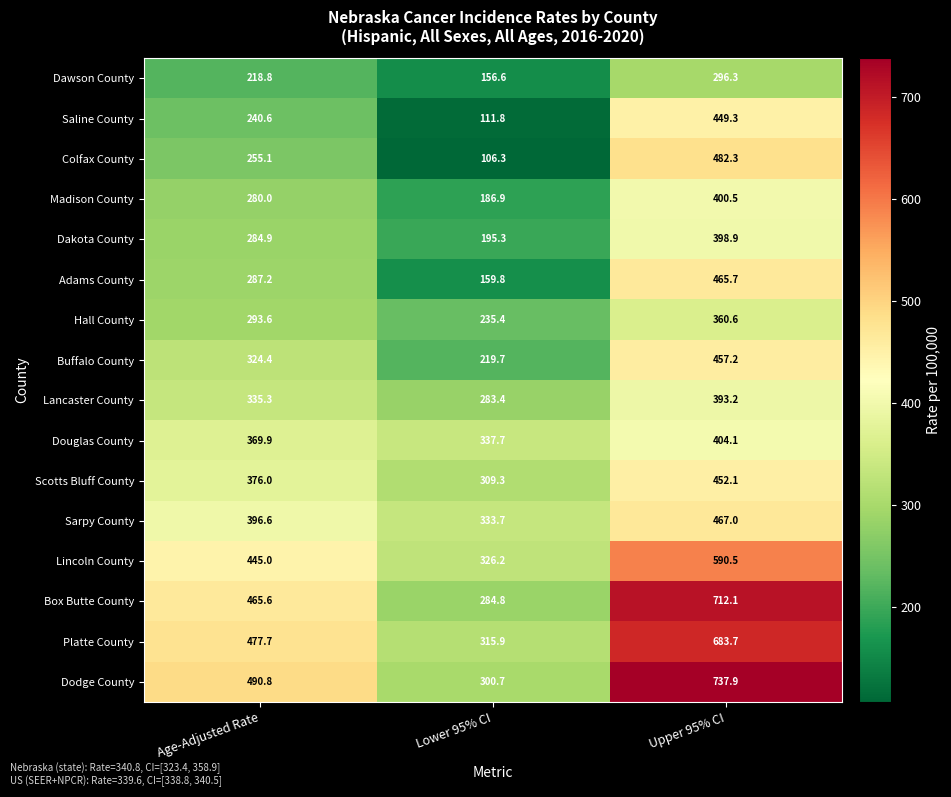

Which label corresponds to the smallest value in the chart?

Lower 95% CI